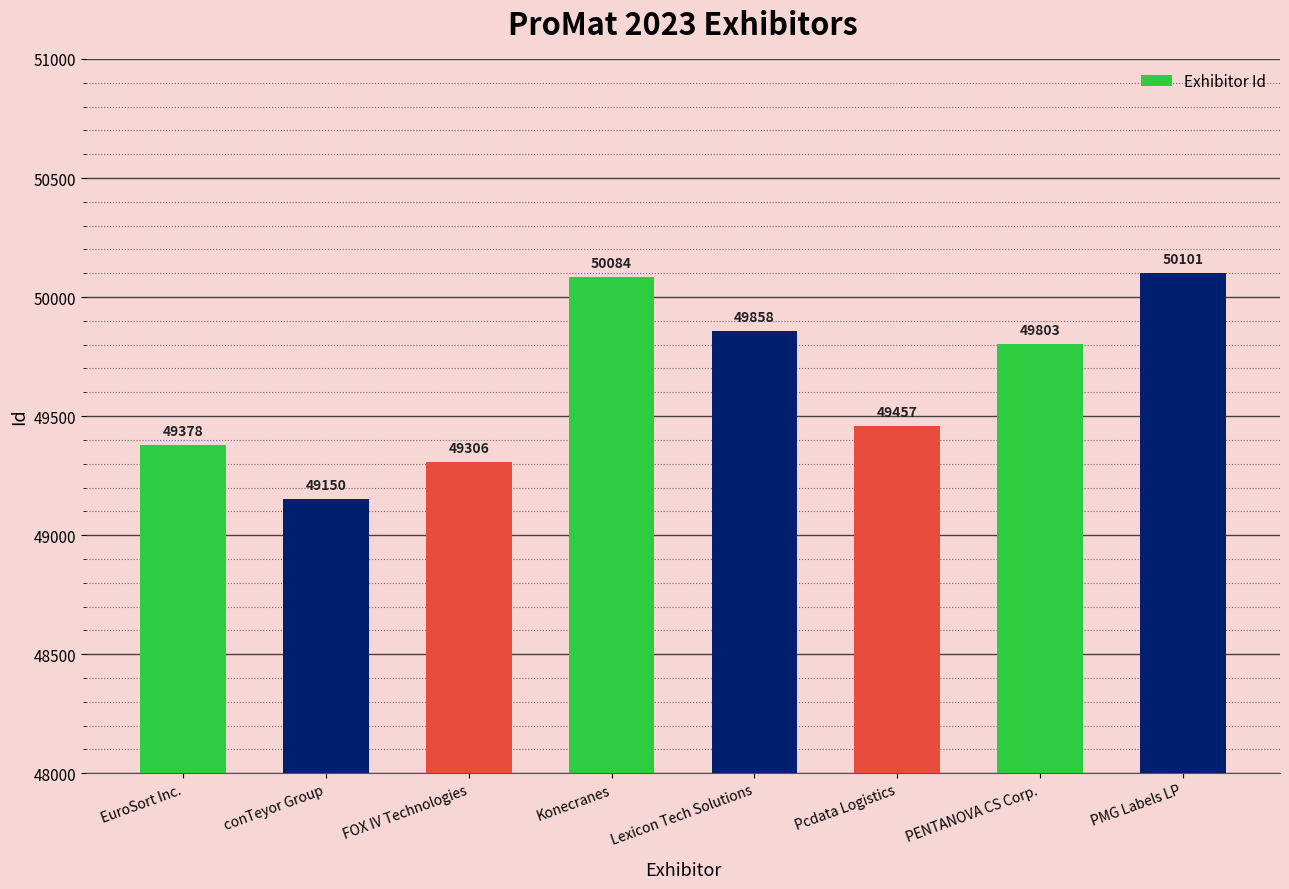

Reading left to right, list all the values displayed in this chart.

49378	49150	49306	50084	49858	49457	49803	50101